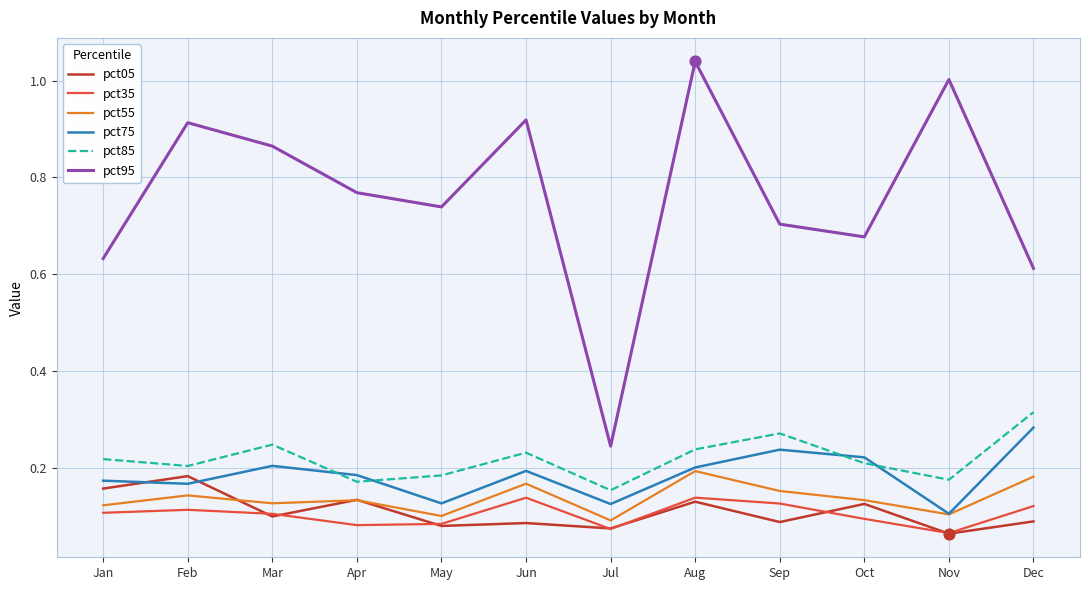

At how many categories does at least one series exceed 0?

12